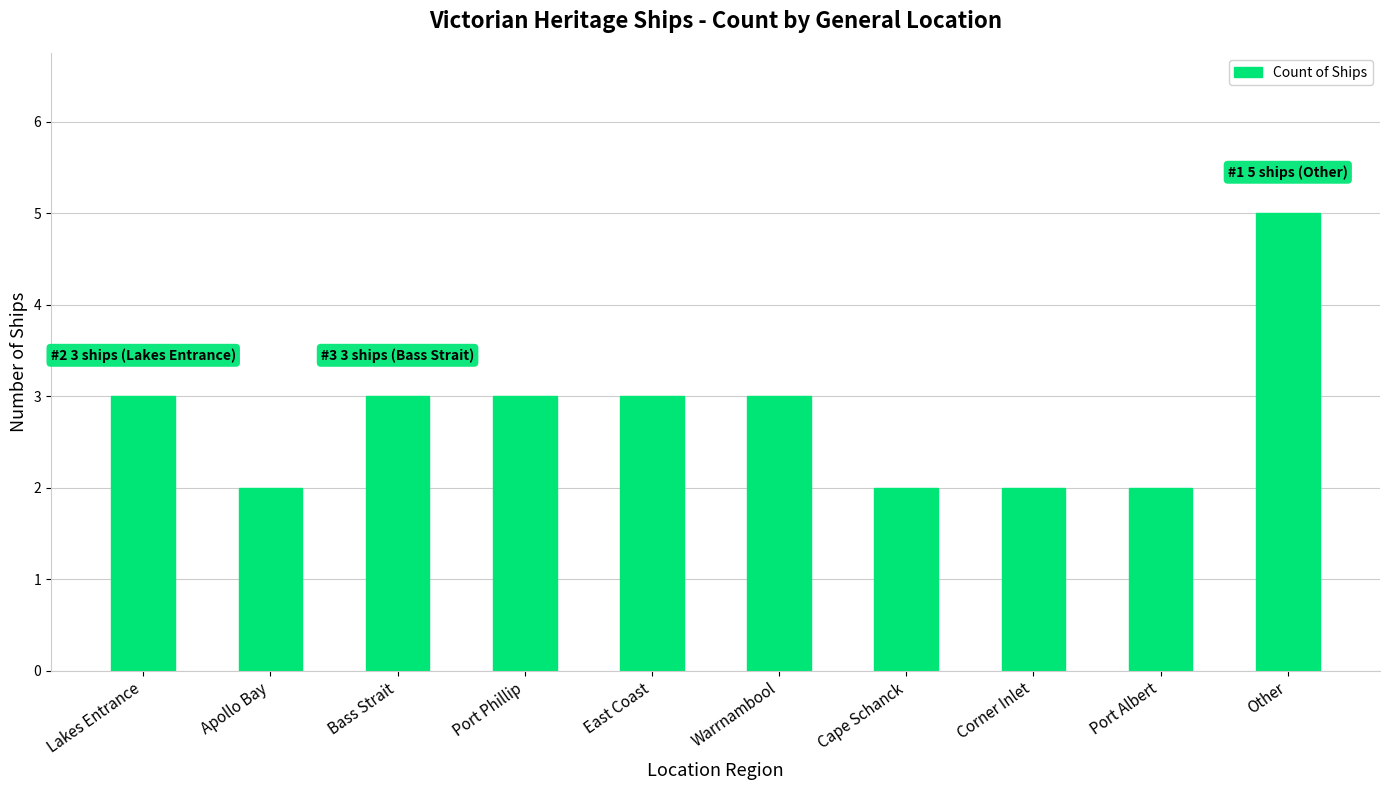

What is the sum of the values at Lakes Entrance and Bass Strait?

6